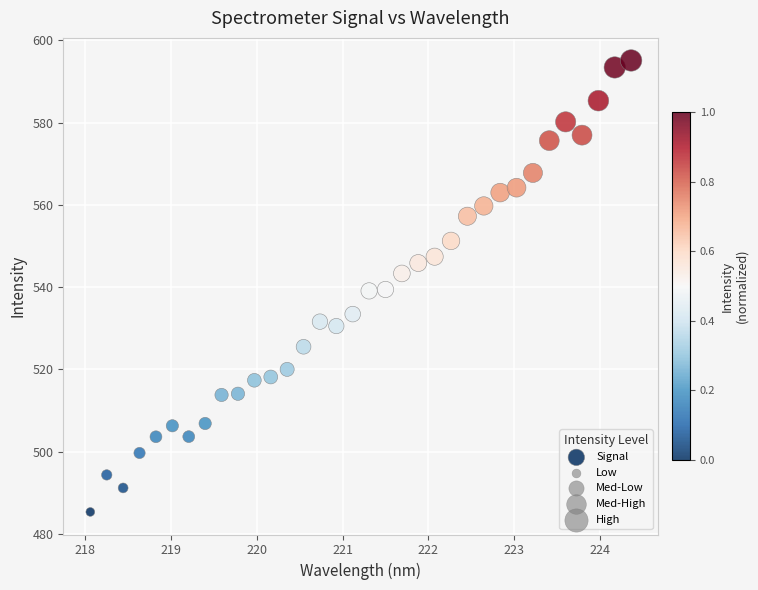

What is the range of Y values (max minus min)?

109.7